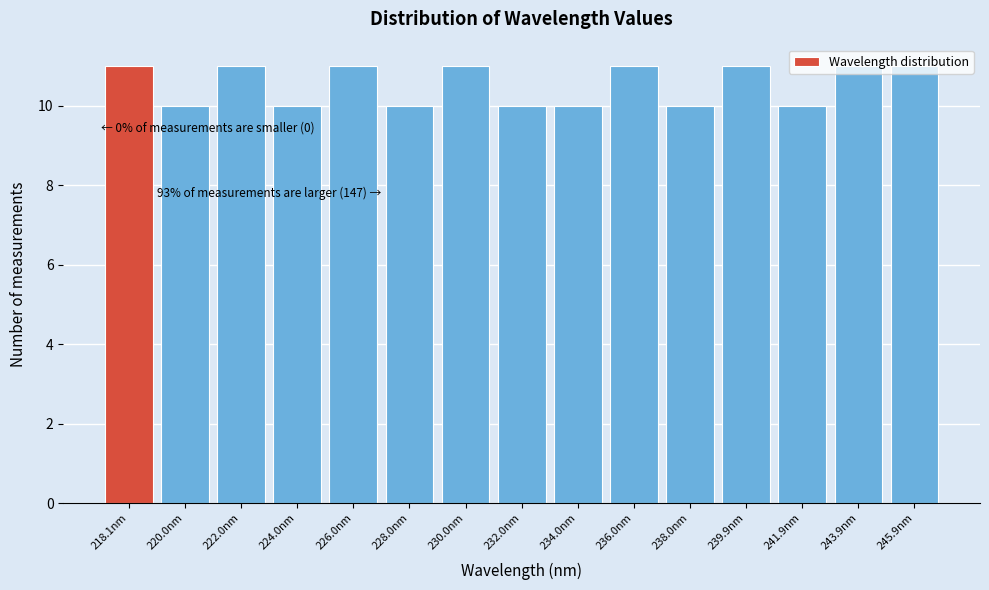

What is the label of the 9th bar from the right?

230.0nm